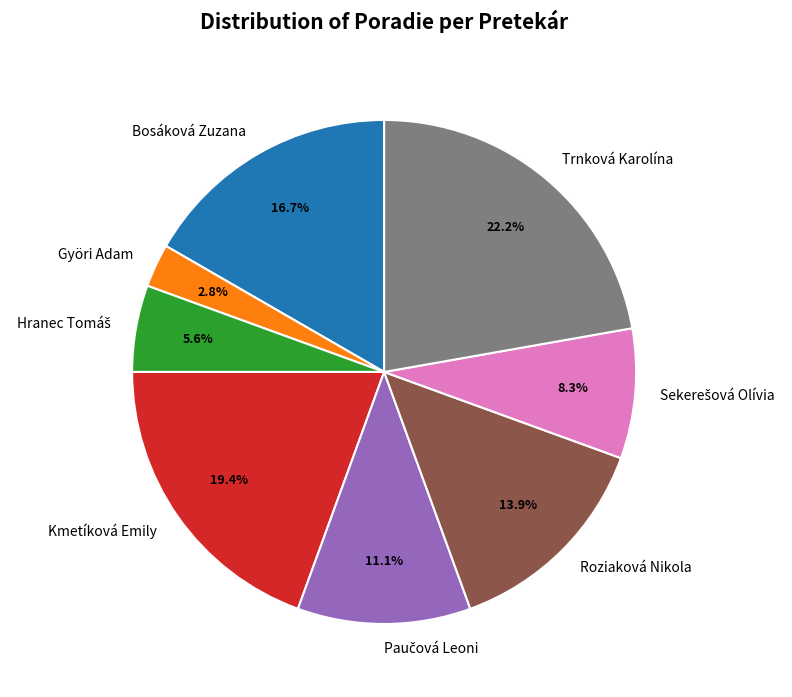

To the nearest percent, what is the difference between the largest and smallest slice percentages?

19%